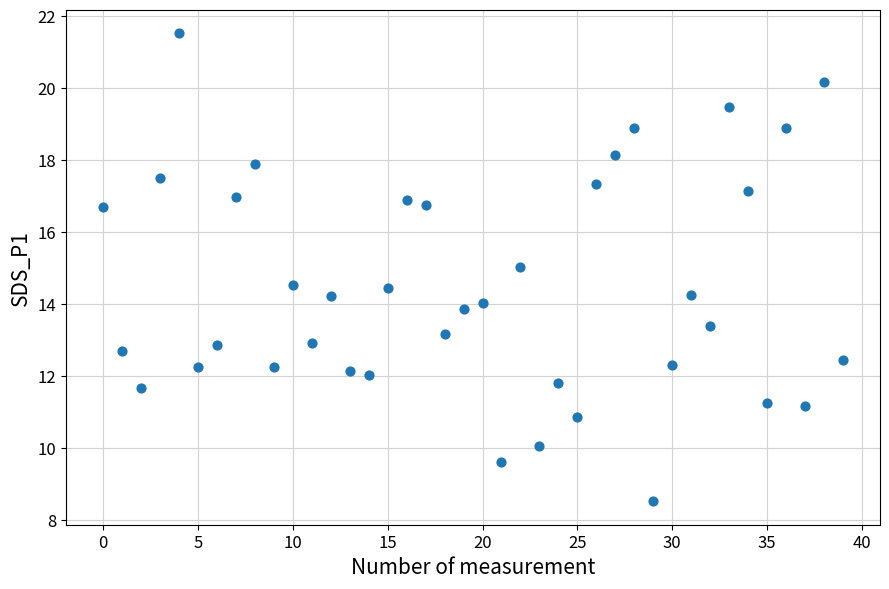

What is the range of Y values (max minus min)?

13.0